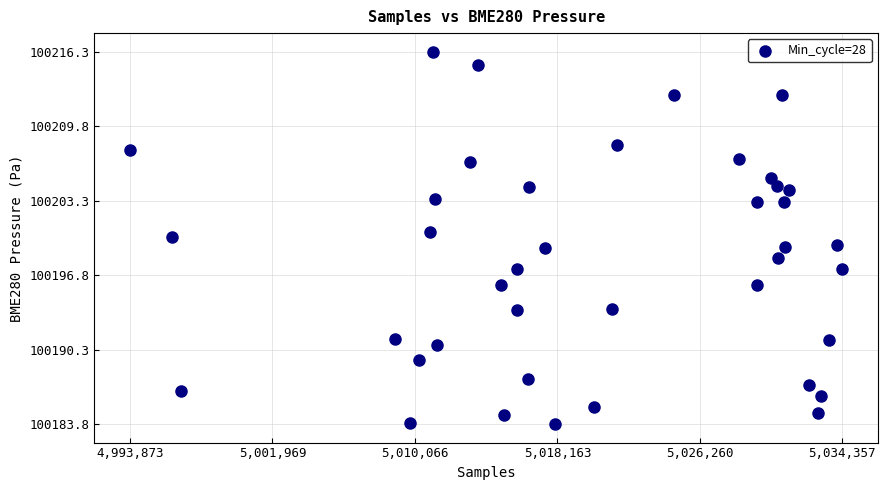

What is the range of Y values (max minus min)?

32.6